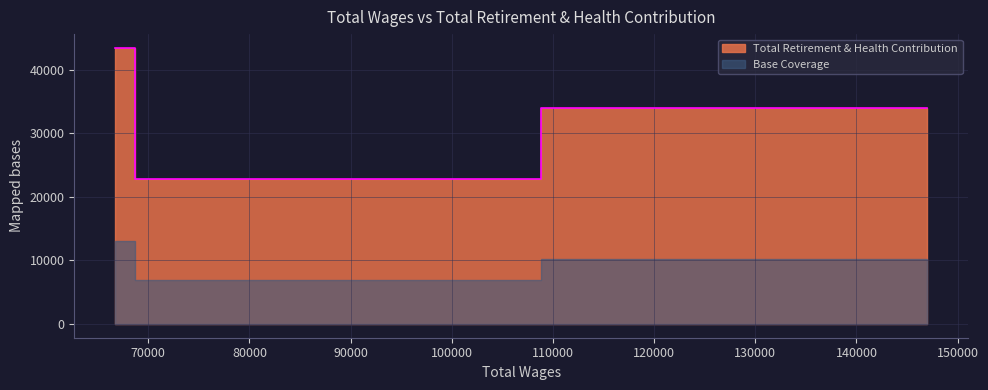

The value at 147021.0 is 49852. True or false?

False